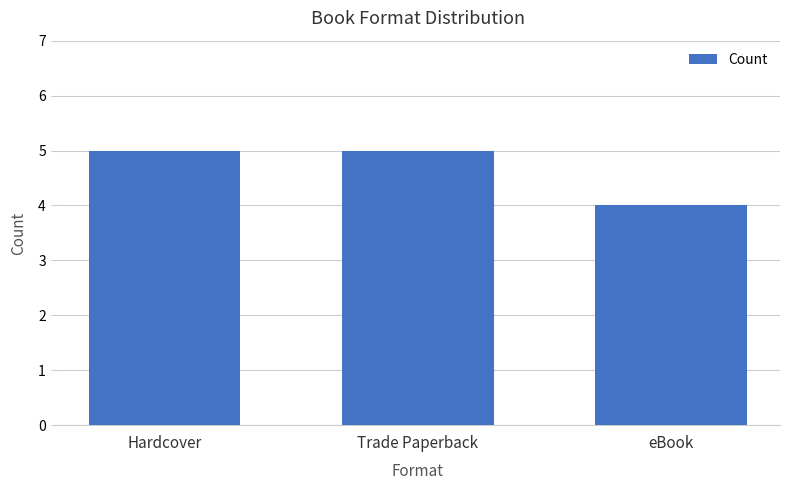

Between Hardcover and eBook, which is larger?

Hardcover